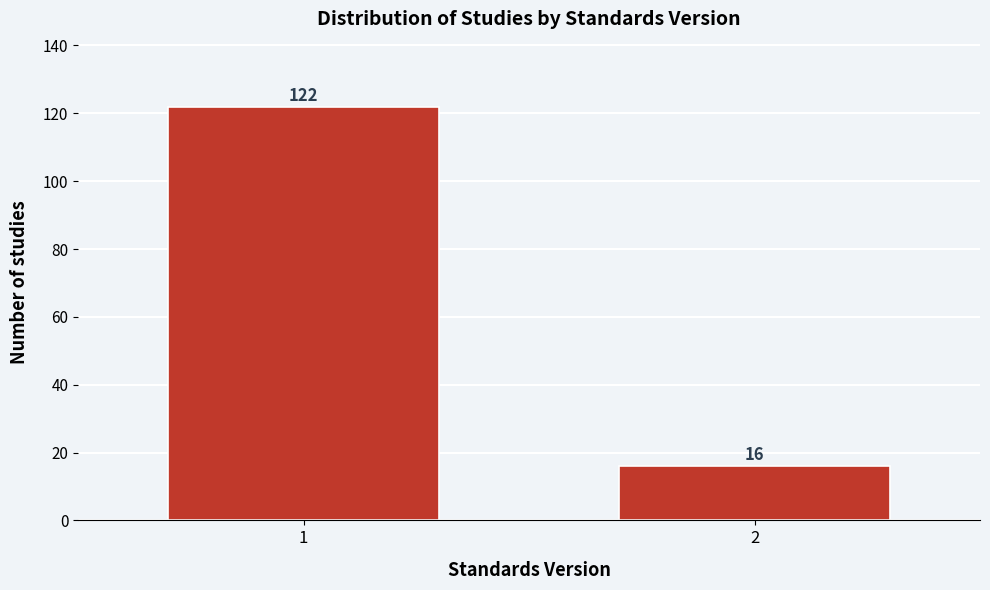

Reading right to left, extract all data points from this chart.

16	122